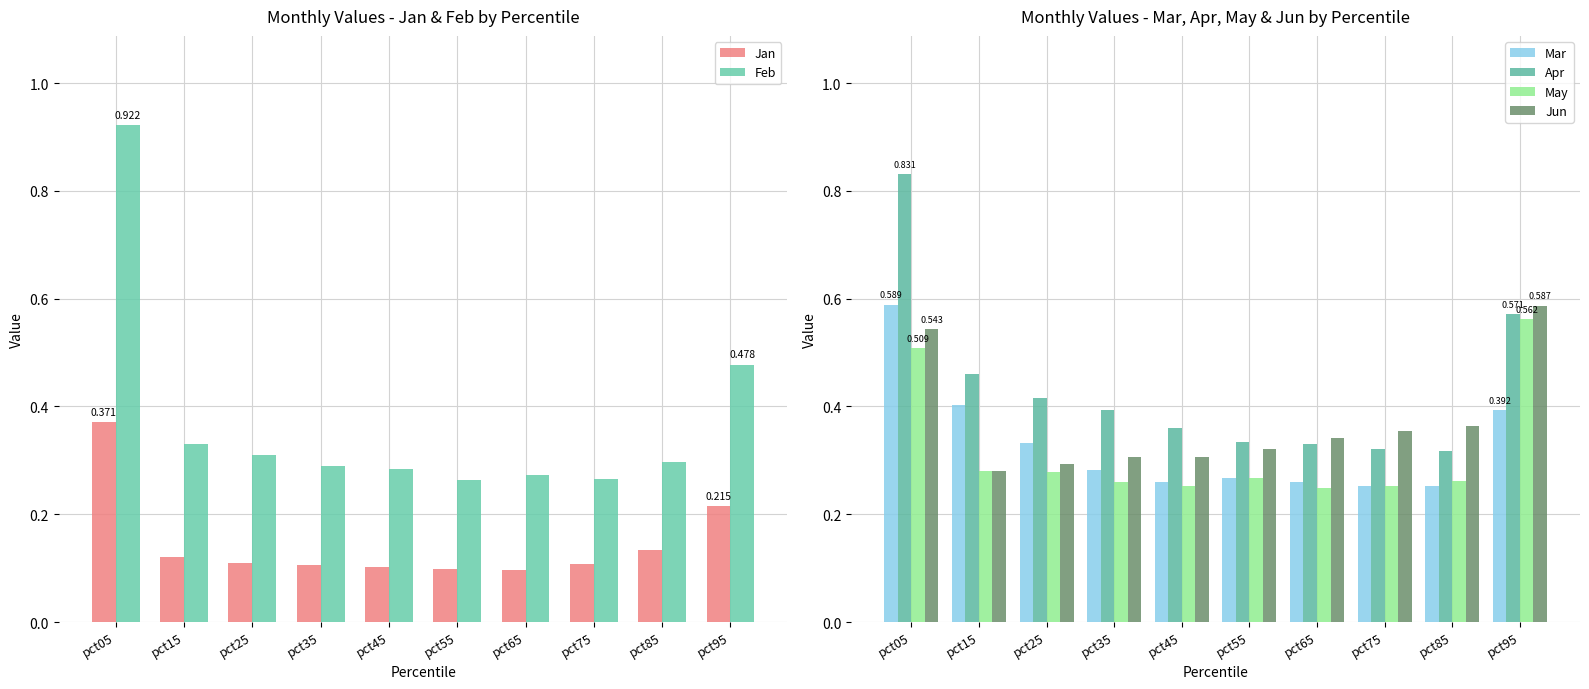

Is it true that Feb equals 0.7 at pct95?

False